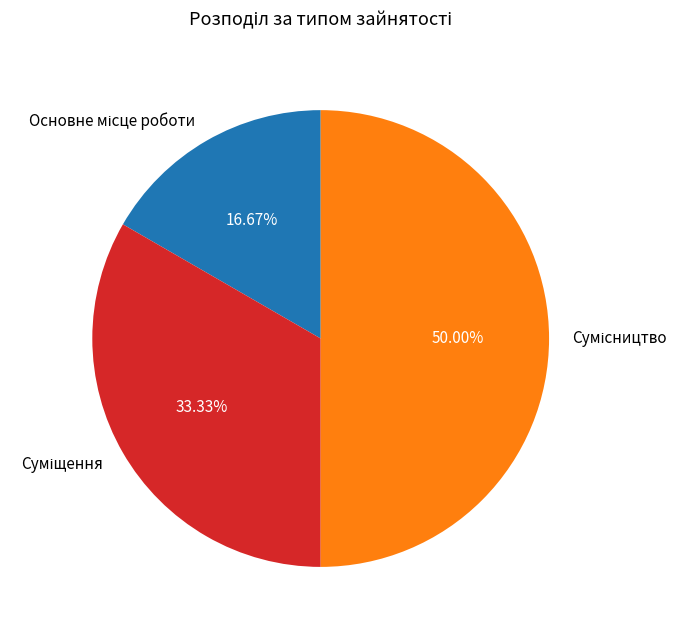

Count the number of slices in the pie.

3